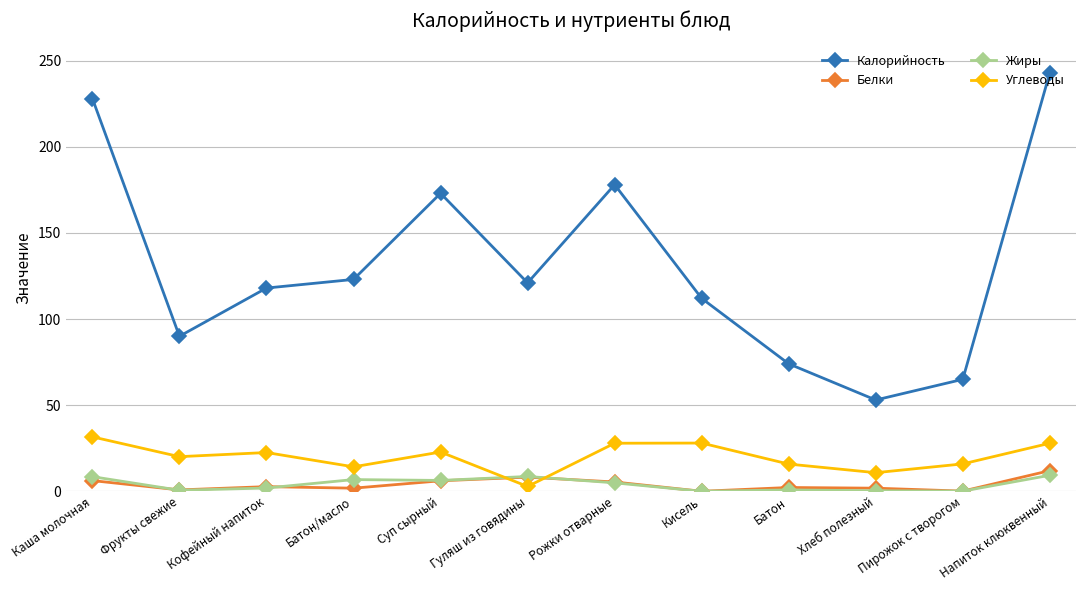

Is it true that Калорийность equals 173.0 at Суп сырный?

True